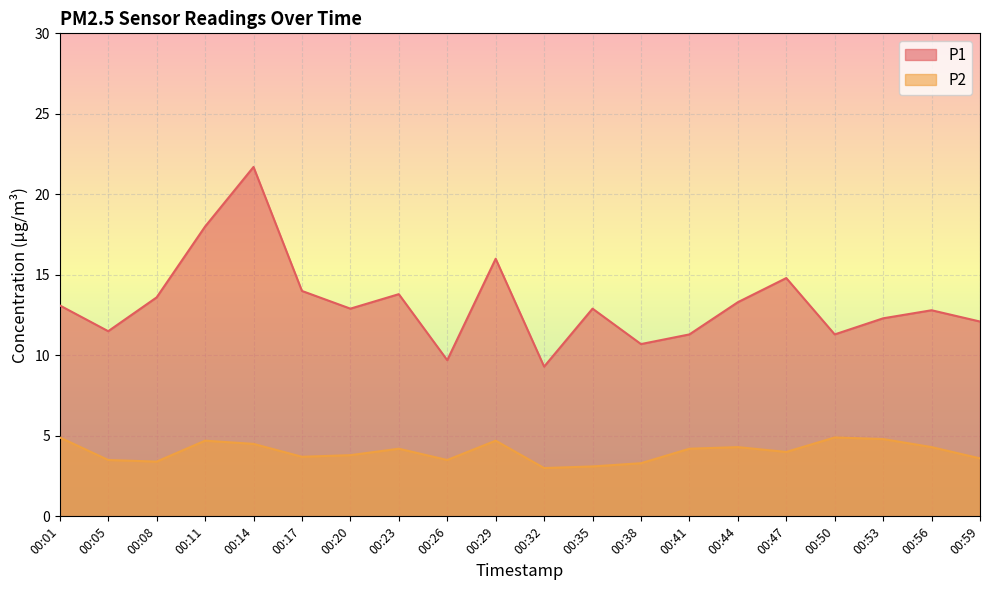

What is the lowest value of the P2 series?

3.0